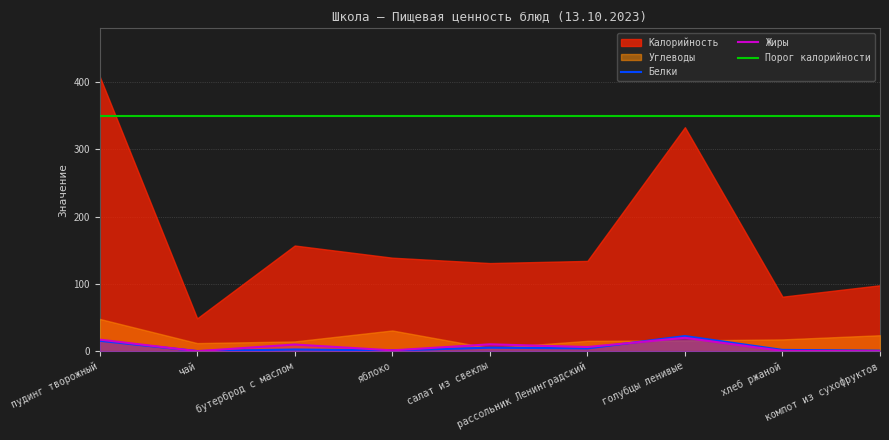

Is it true that Белки equals 2.5 at бутерброд с маслом?

True